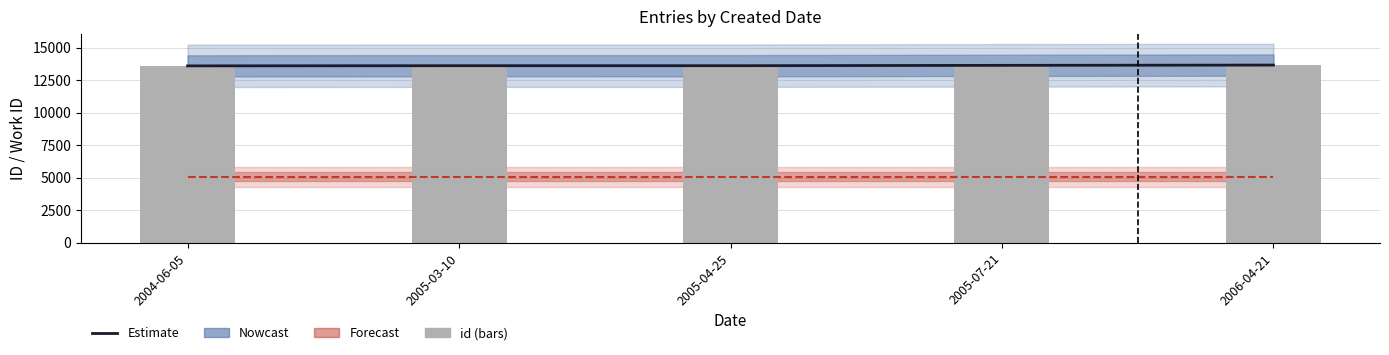

At which category is the sum across all series the highest?

2006-04-21